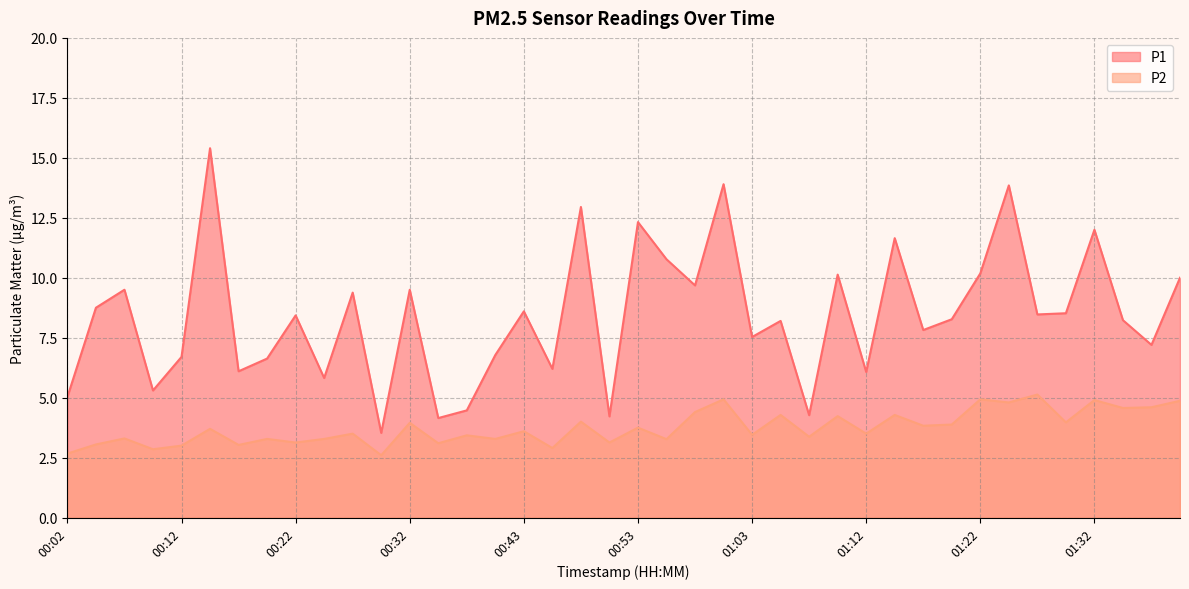

What is the label of the 17th point from the left?

00:43